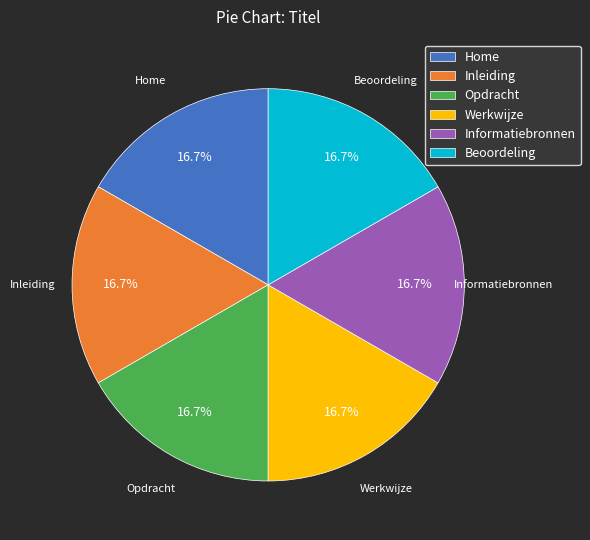

What is the total percentage of Informatiebronnen and Home?

33.3%